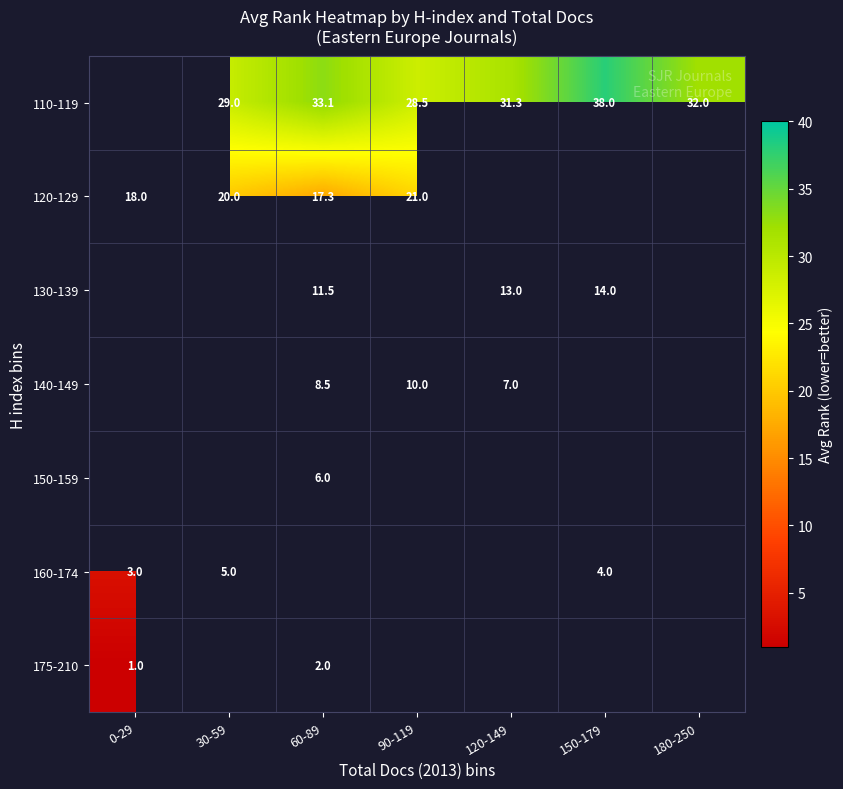

The 140-149 series shows 7.0 at 120-149. True or false?

True